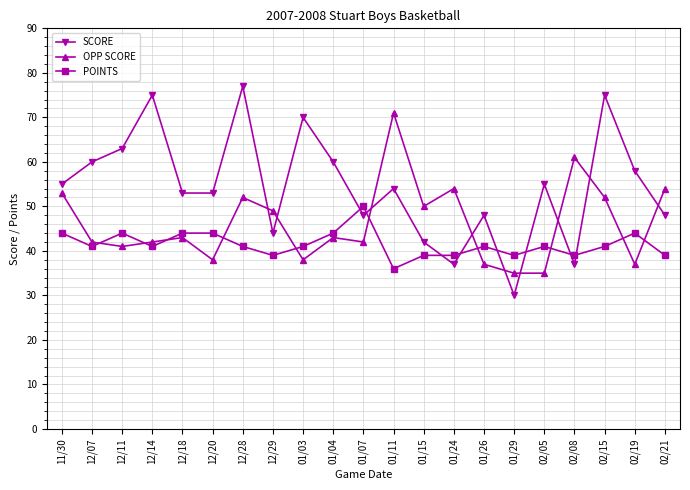

Is it true that SCORE equals 27 at 01/15?

False